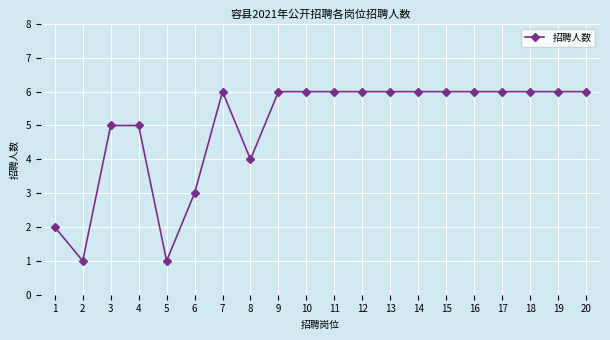

True or false: the data shows 1 at 5.

True